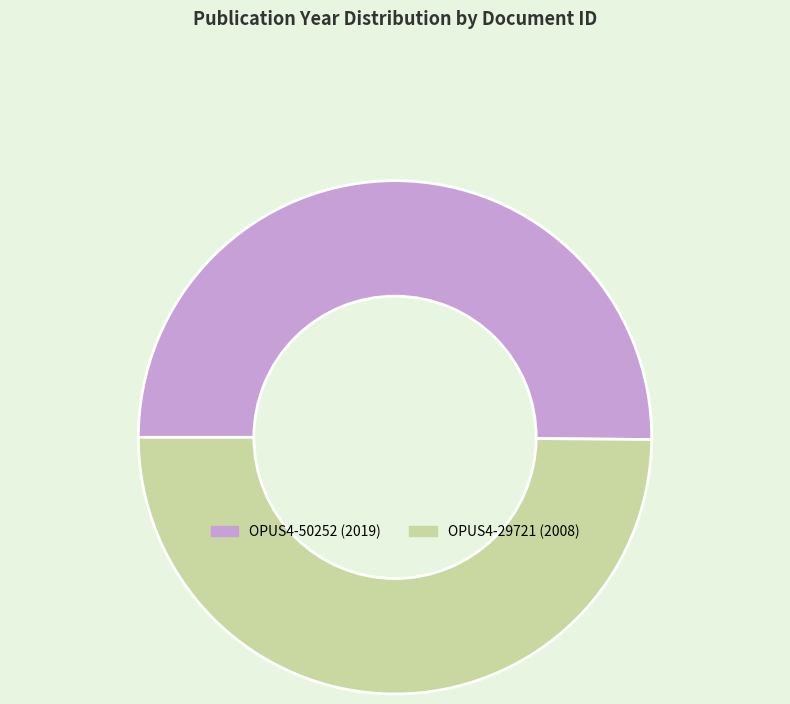

Approximately how many times larger is the value at OPUS4-29721 compared to OPUS4-50252?

1.0